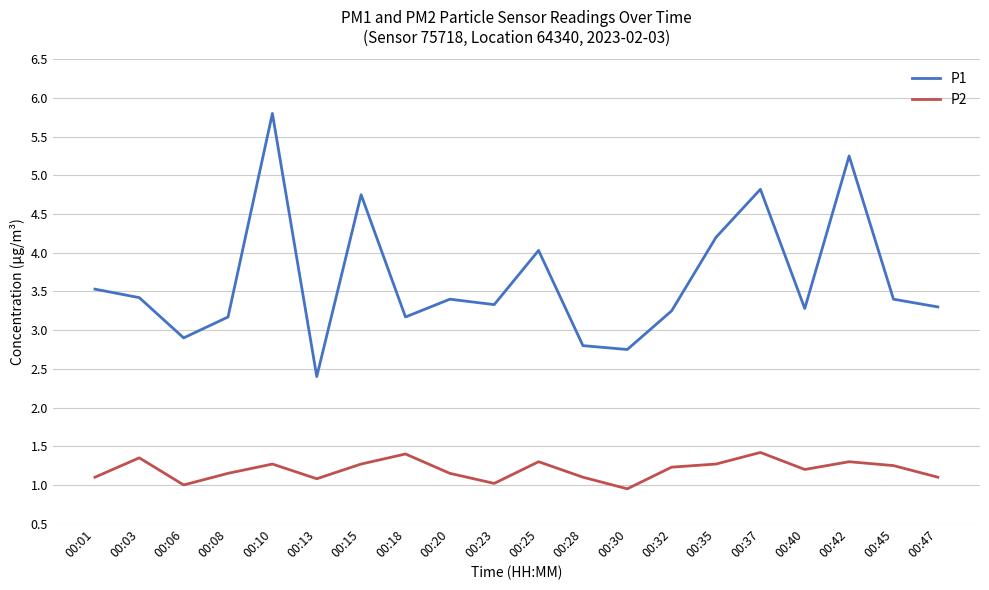

What is the difference between the highest and lowest values at 00:40?

2.1